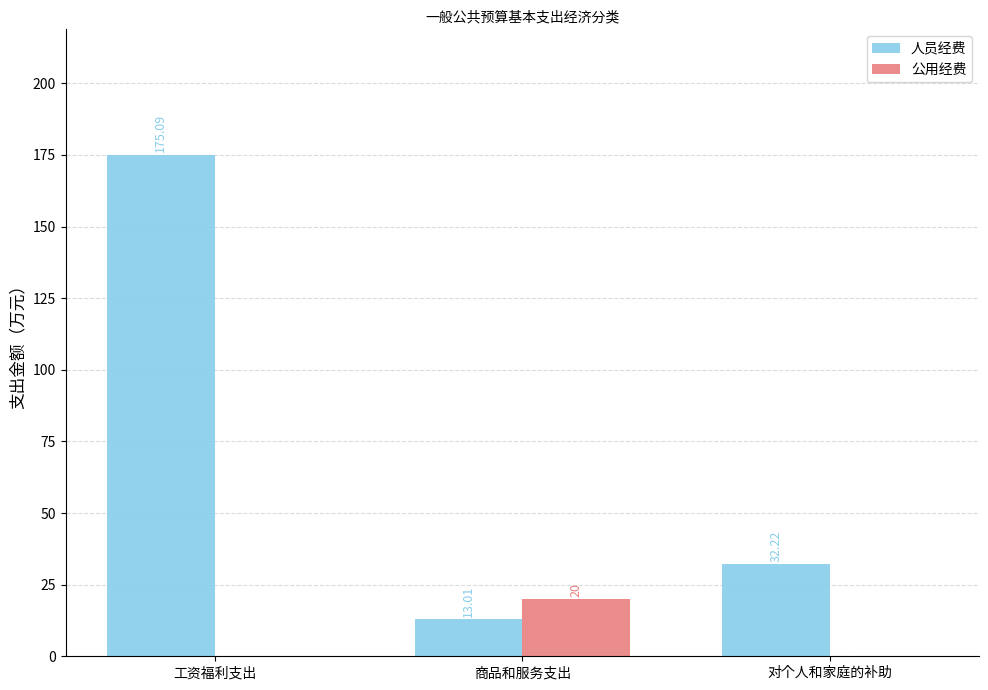

At which label does 公用经费 reach its peak?

商品和服务支出